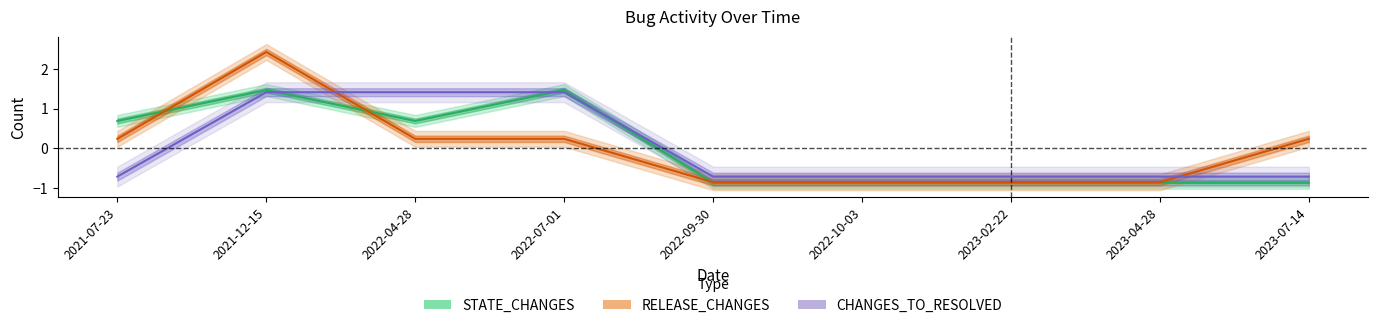

How many values in the CHANGES_TO_RESOLVED series exceed 0?

3